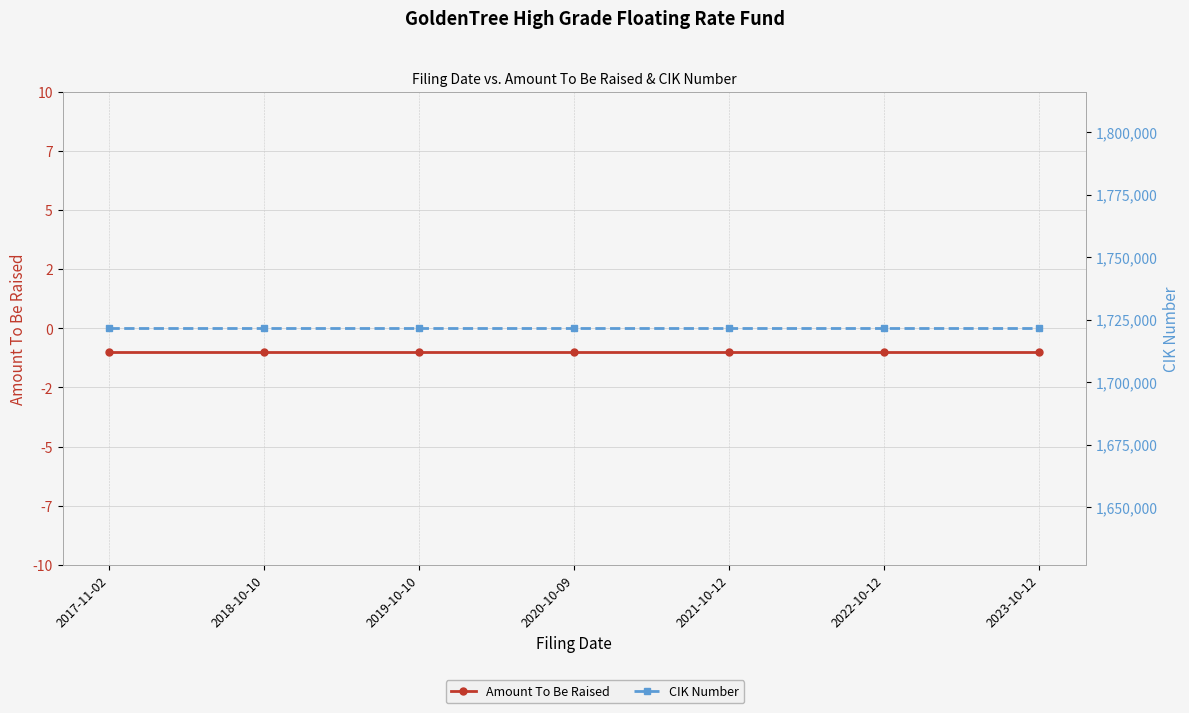

What is the value of the CIK Number point at the 3rd from the left?

1721489